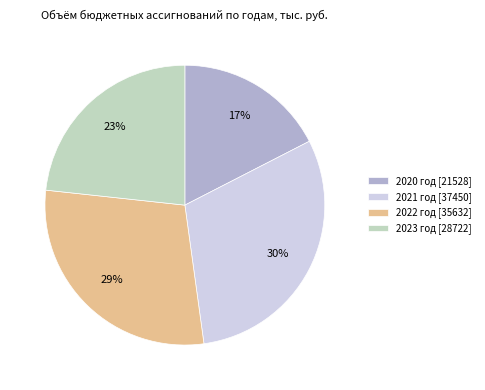

What percentage is the 2022 год slice, to the nearest percent?

29%